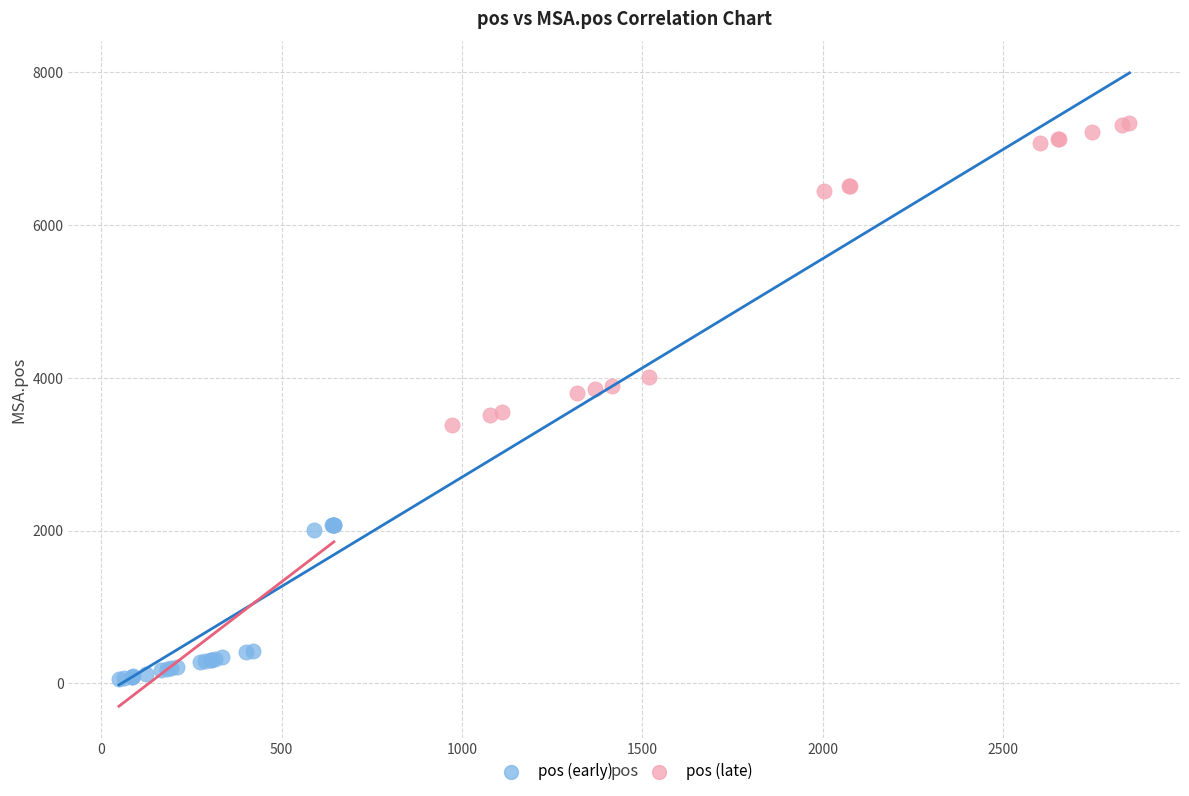

Which series contains the highest Y value?

pos (late)